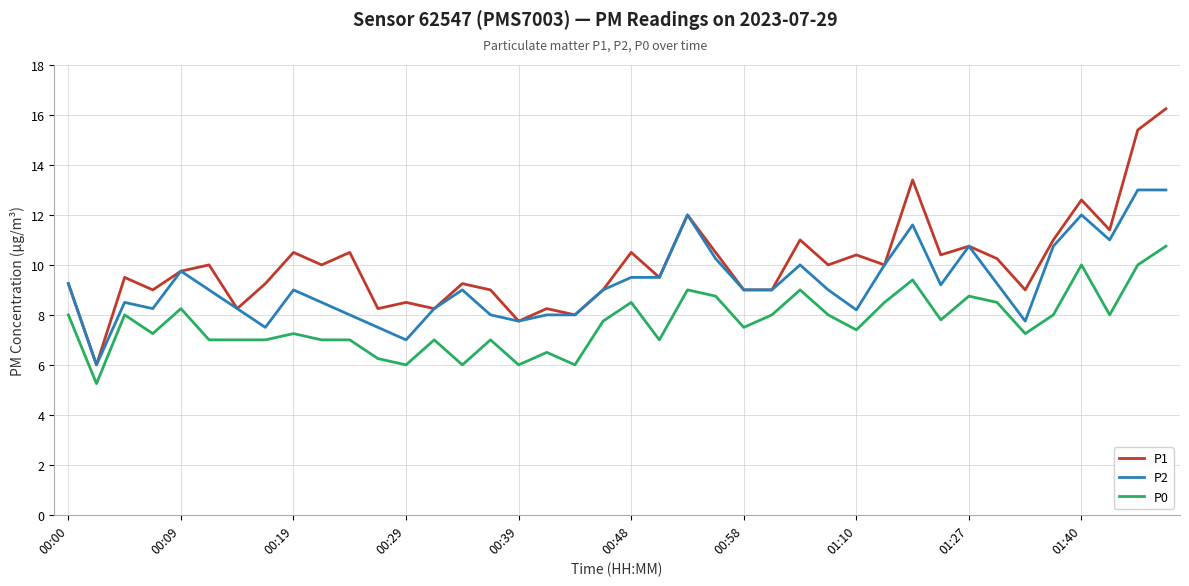

Which series has the widest spread of values?

P1